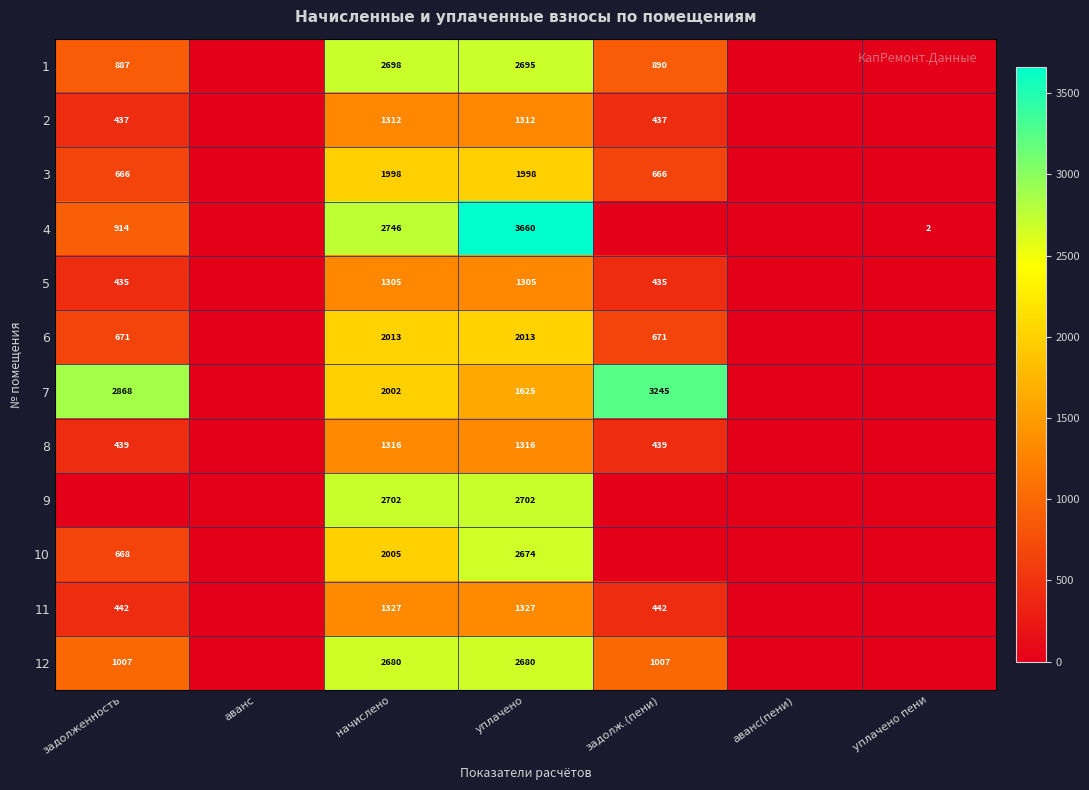

Is the value of 2 at задолж.(пени) greater than the value of 12 at задолженность?

No